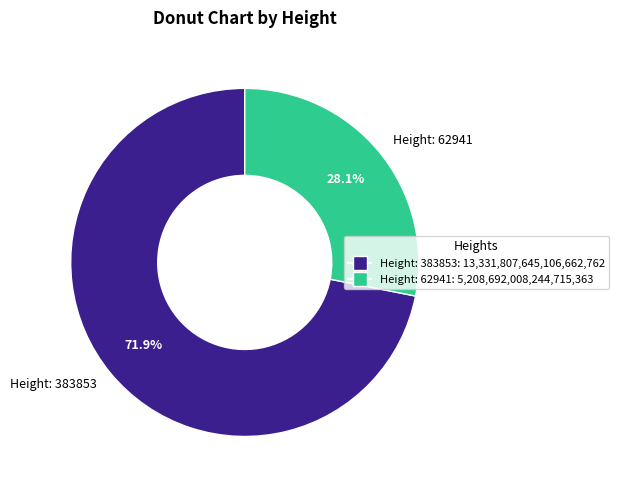

Between Height: 62941 and Height: 383853, which is larger?

Height: 383853